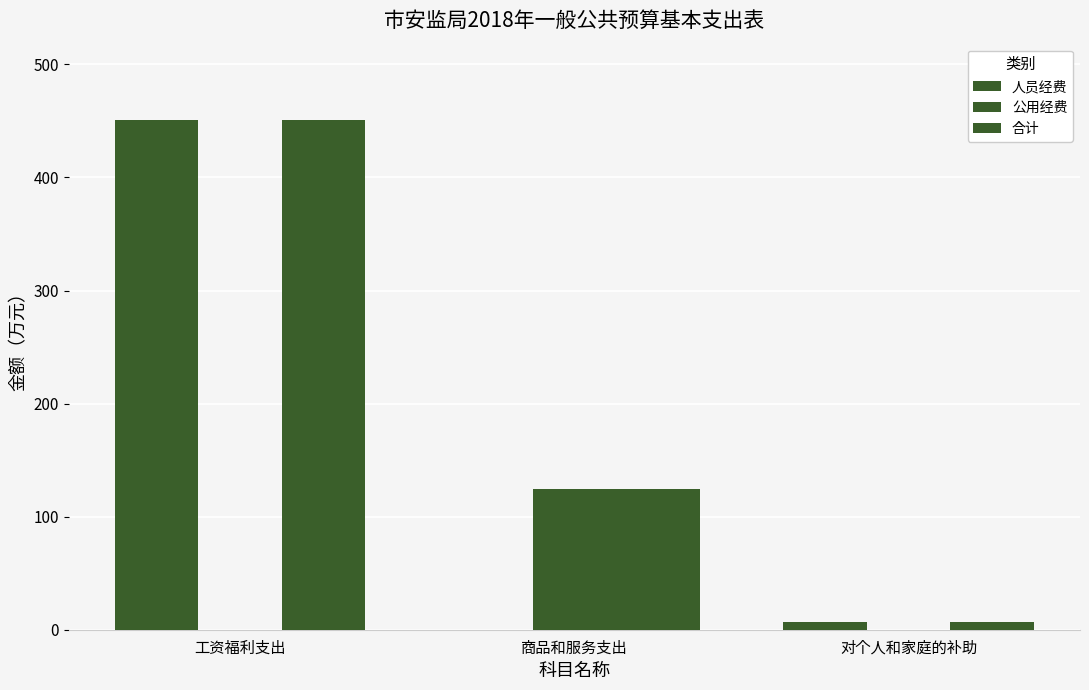

How many values in 人员经费 are above zero?

2